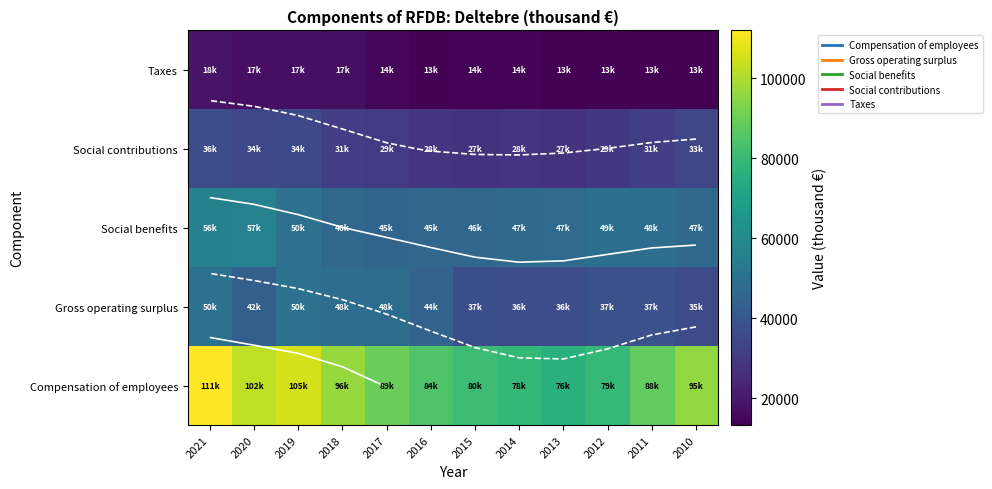

At which category does the chart reach its peak across all series?

2021